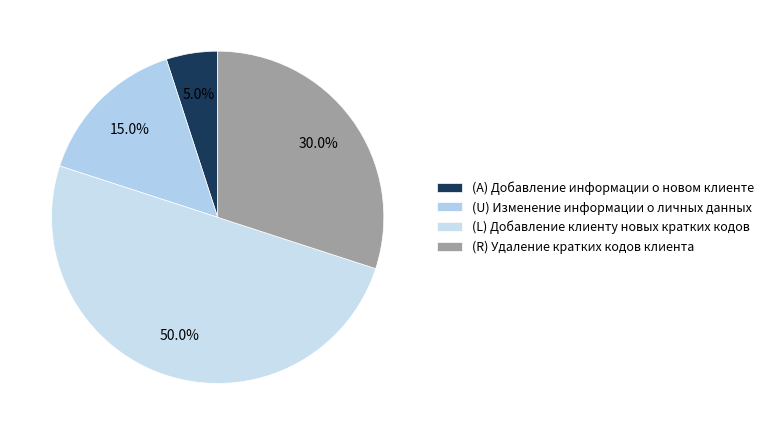

Between (R) Удаление кратких кодов клиента and (L) Добавление клиенту новых кратких кодов, which is larger?

(L) Добавление клиенту новых кратких кодов